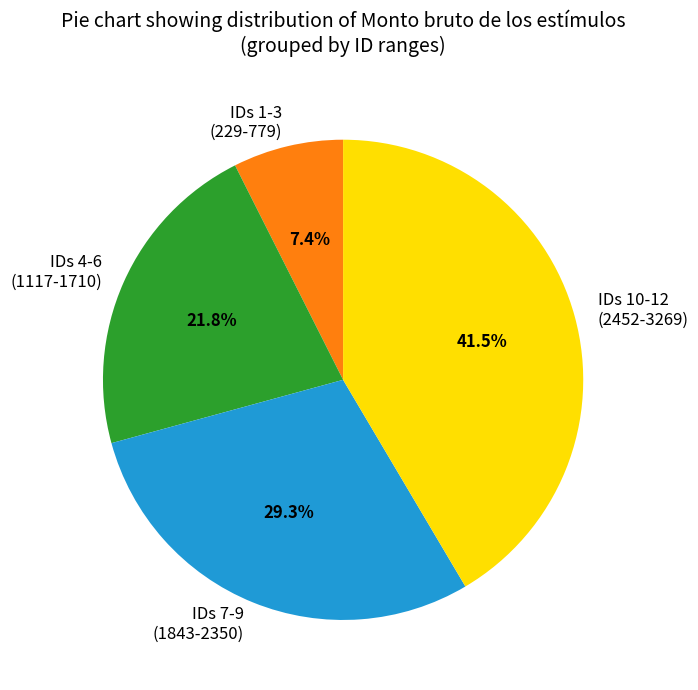

Count the number of slices in the pie.

4